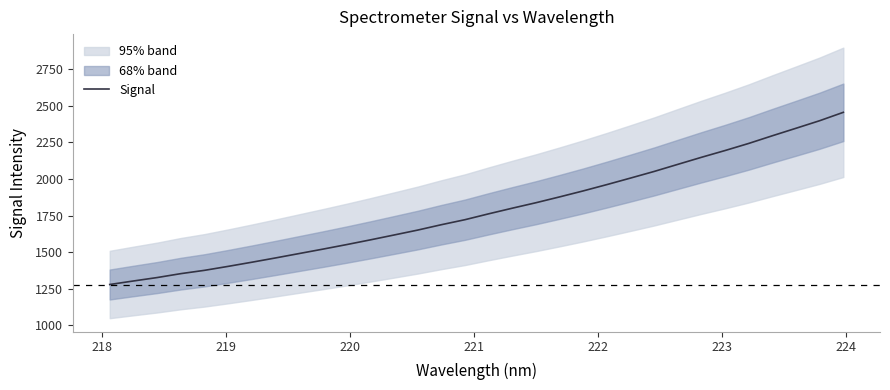

What is the greatest value displayed?

2456.1